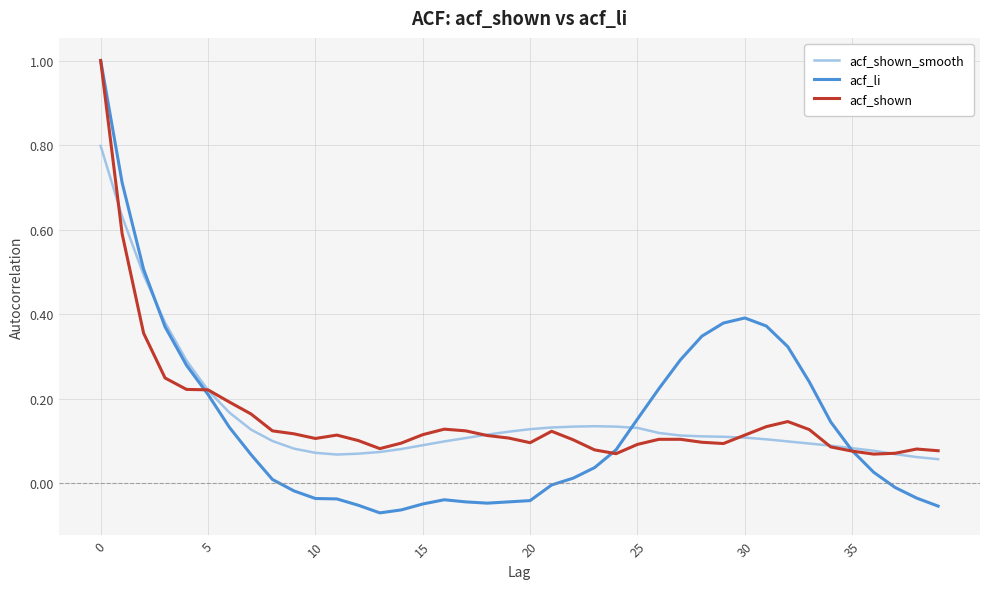

Which series has the largest range (max minus min)?

acf_li